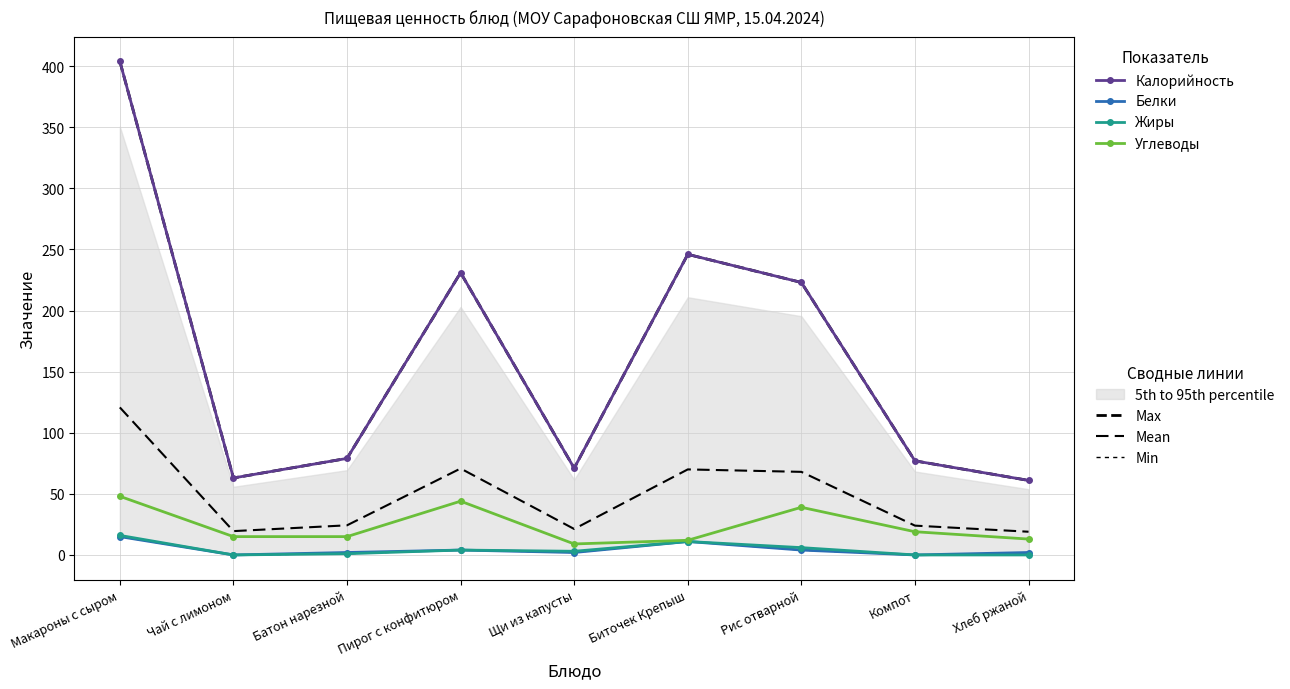

Is the value of Белки at Хлеб ржаной greater than the value of Углеводы at Чай с лимоном?

No